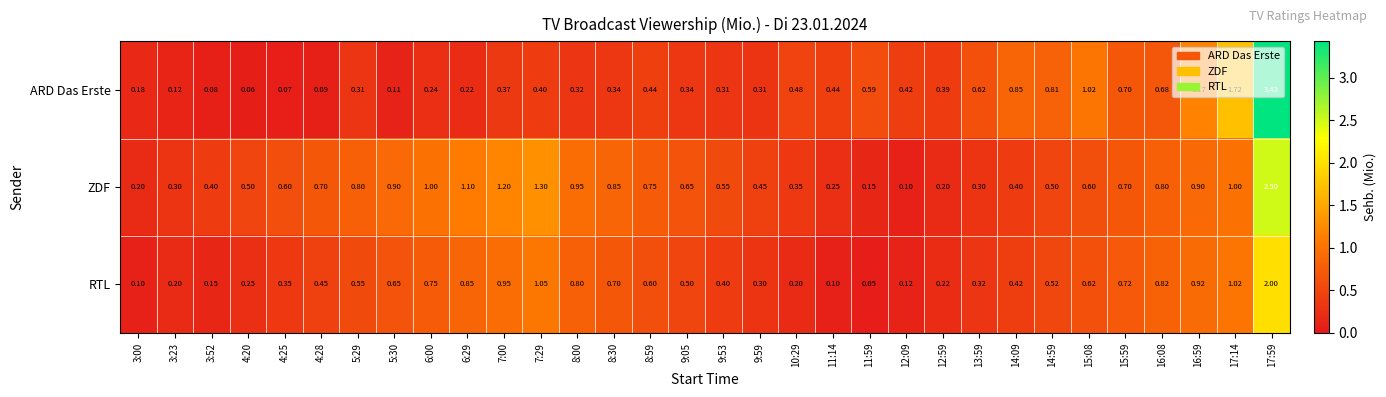

Rank the series by their maximum value, from lowest to highest.

RTL, ZDF, ARD Das Erste